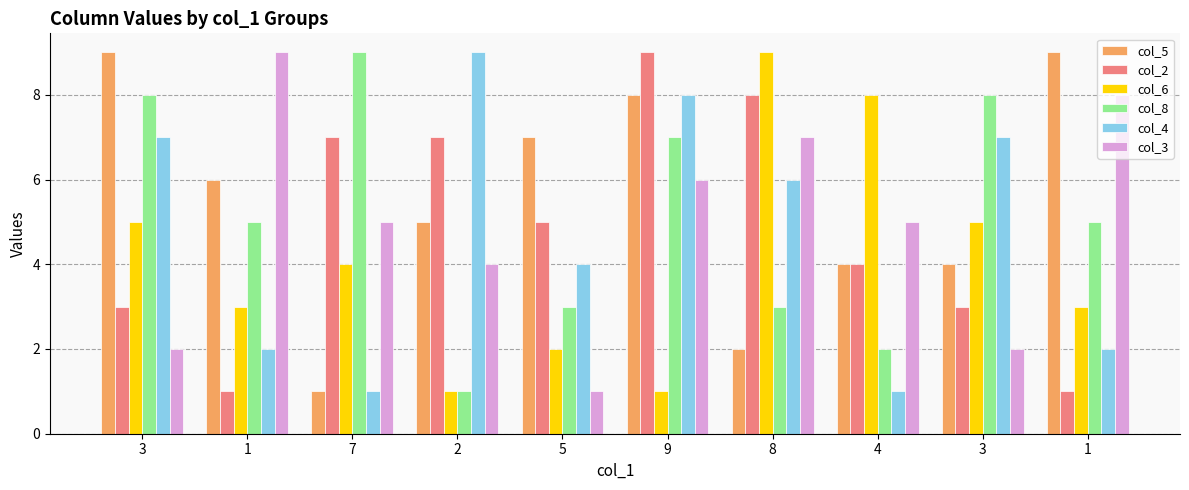

Rank the series by their maximum value, from highest to lowest.

col_5, col_2, col_6, col_8, col_4, col_3